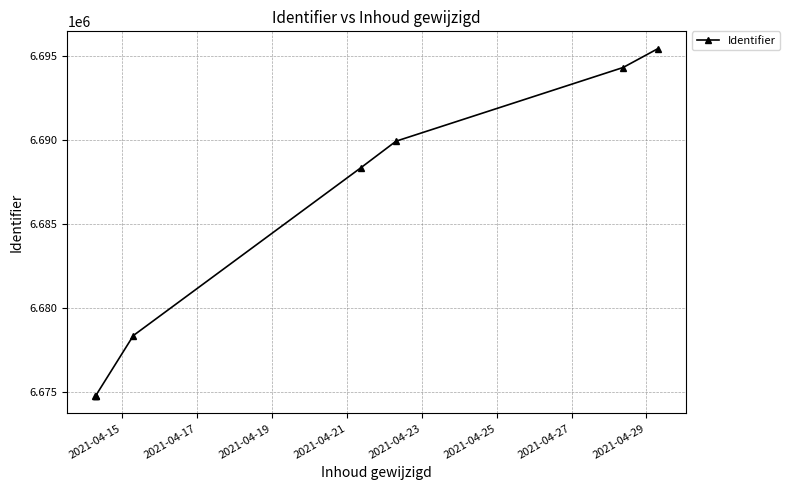

What is the greatest value displayed?

6695463